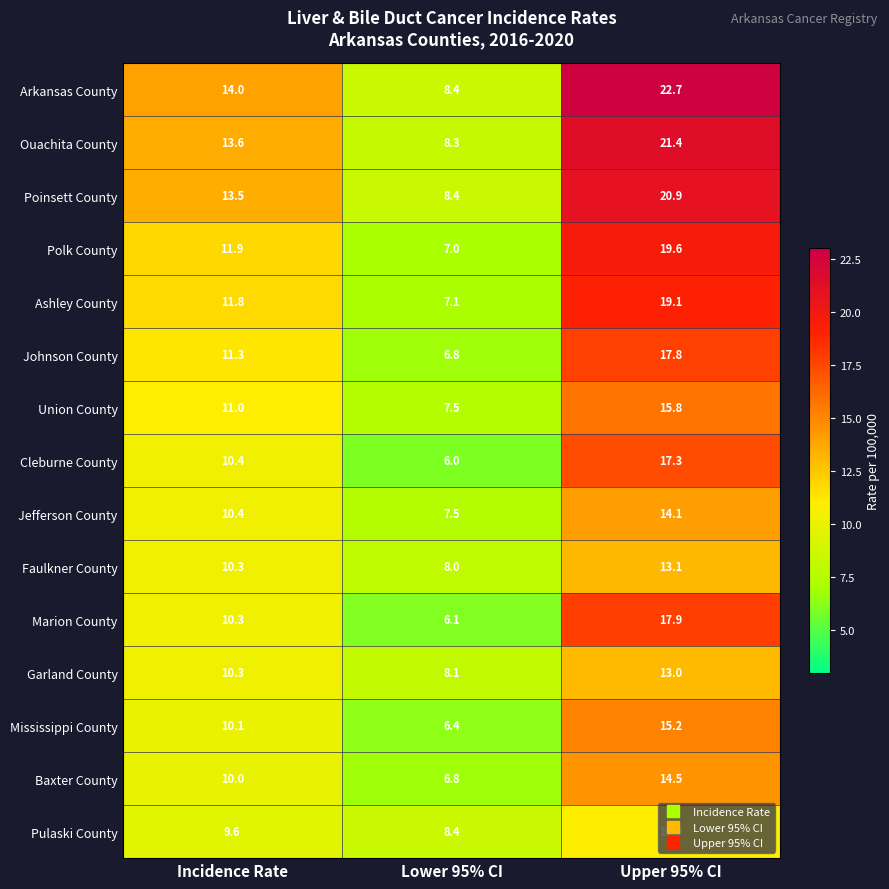

Which series has the largest total across all categories?

Arkansas County